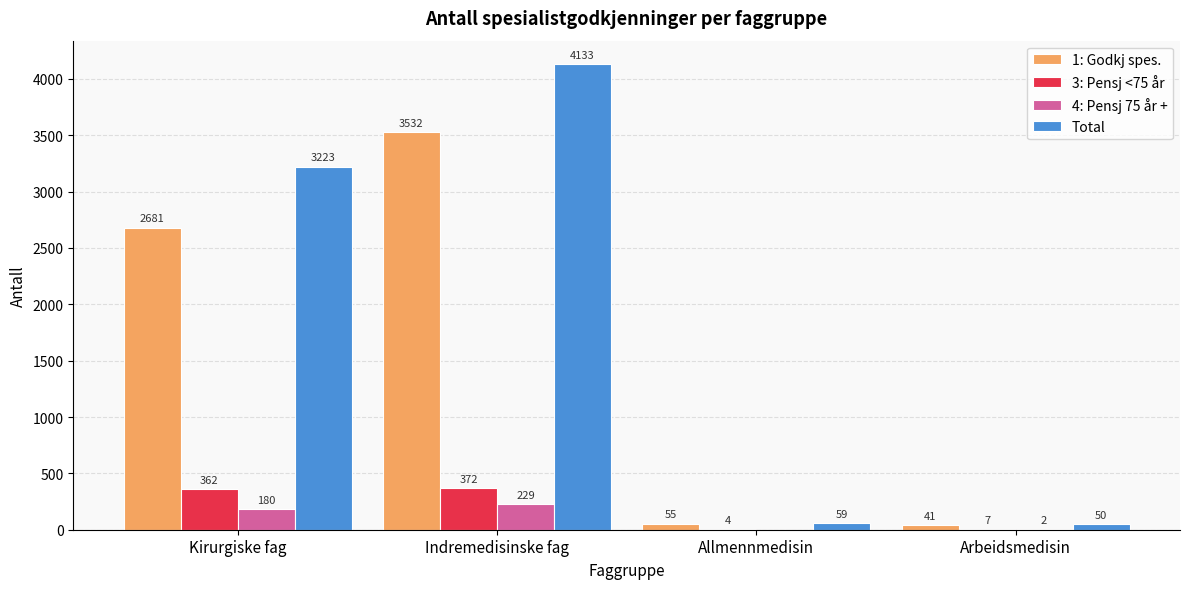

Which series has the largest total across all categories?

Total